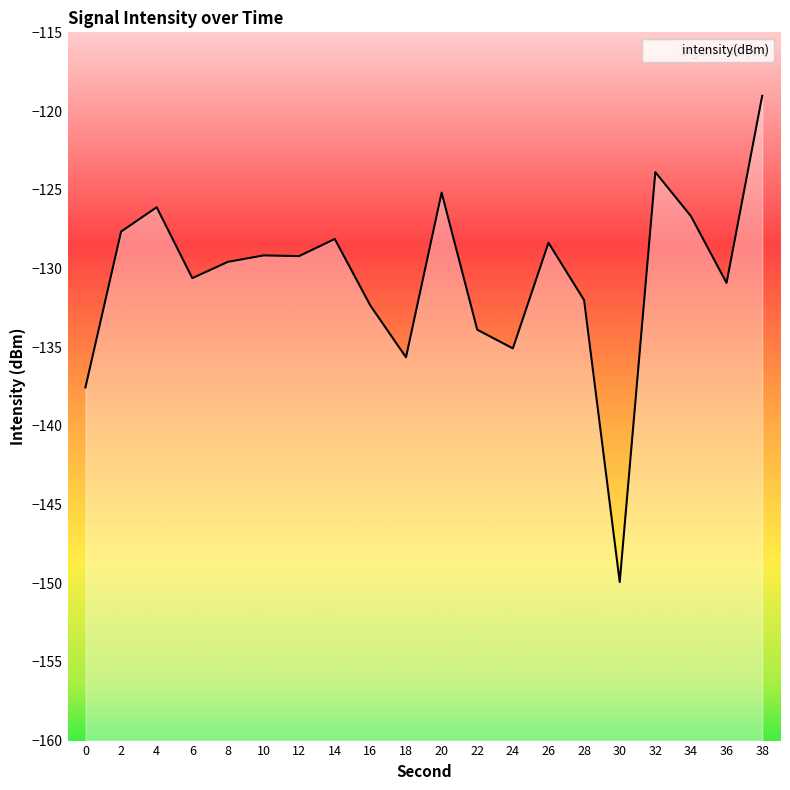

Reading left to right, extract all data points from this chart.

0=-137.6	2=-127.7	4=-126.1	6=-130.6	8=-129.6	10=-129.2	12=-129.2	14=-128.1	16=-132.4	18=-135.6	20=-125.2	22=-133.9	24=-135.1	26=-128.4	28=-132.0	30=-149.9	32=-123.9	34=-126.7	36=-130.9	38=-119.0